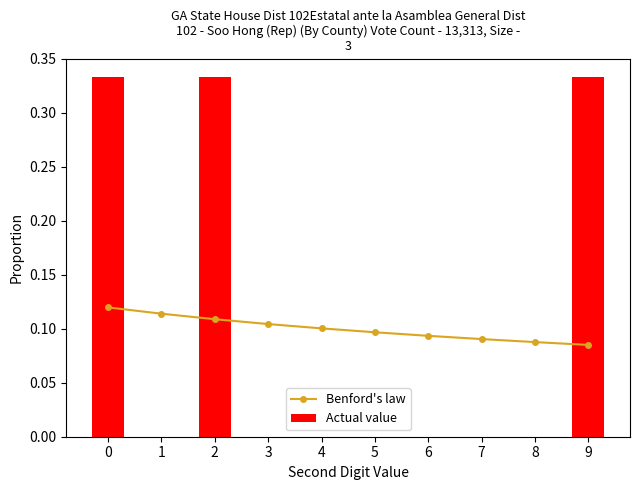

Between 2 and 7, which series saw the biggest shift?

Actual value